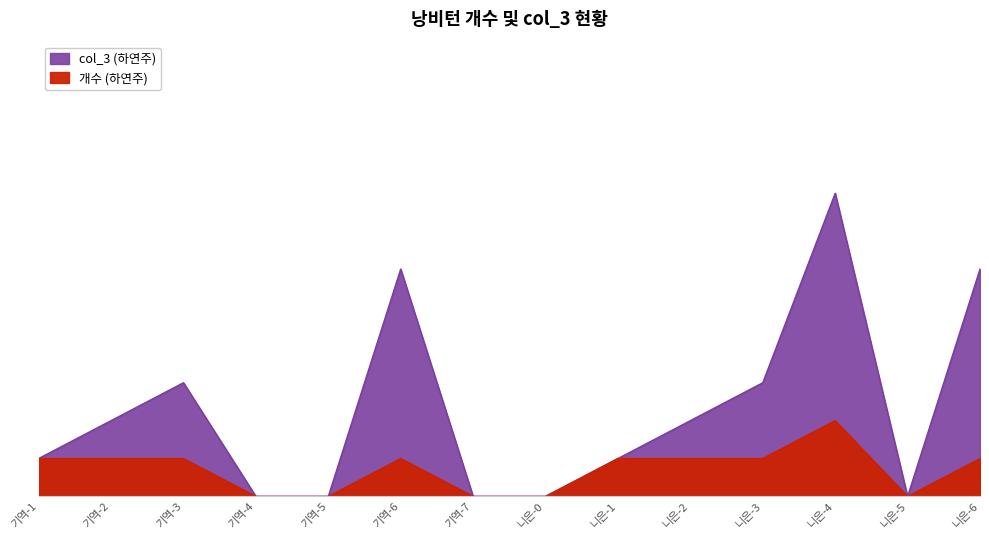

What is the value of the col_3 (하연주) point at the 11th from the left?

3